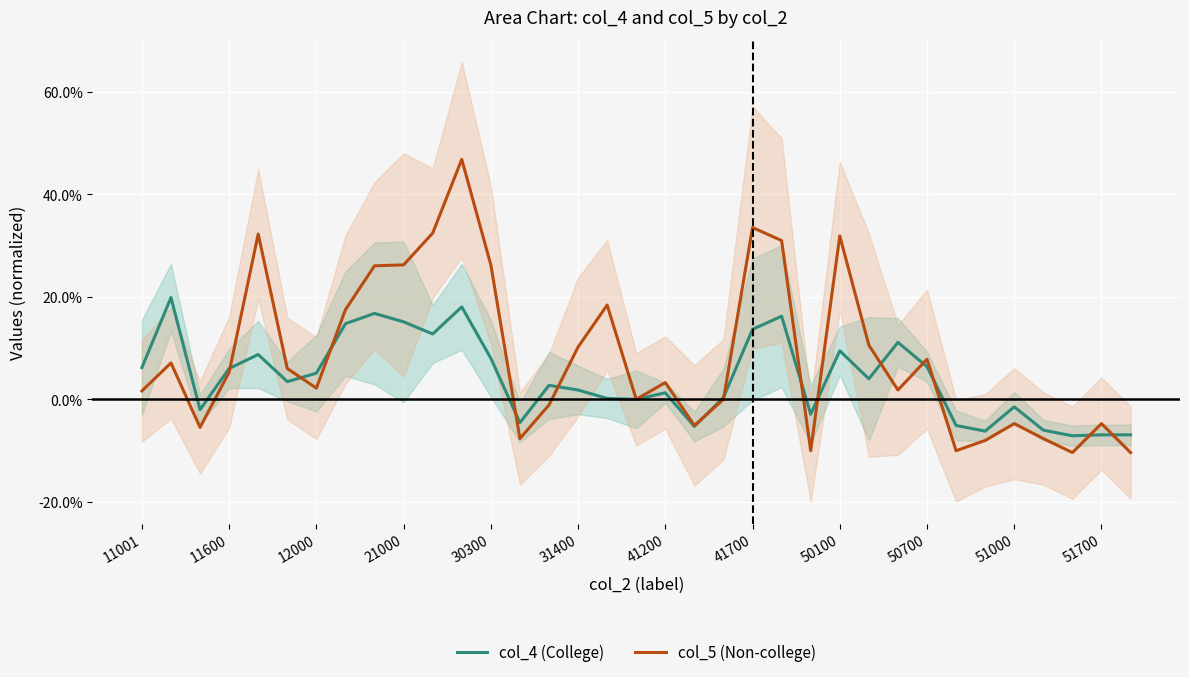

In col_4 (College), how many points are lower than both neighbors (excluding endpoints)?

10